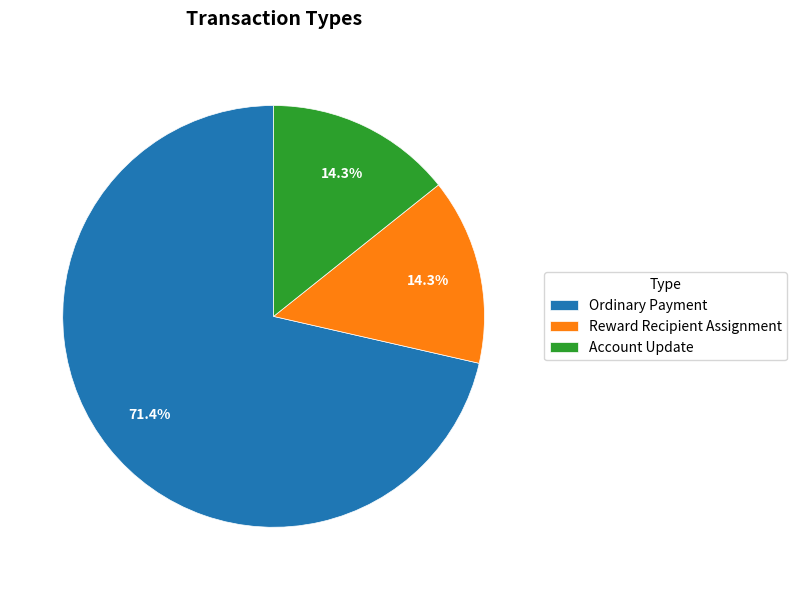

Which slice is the largest?

Ordinary Payment